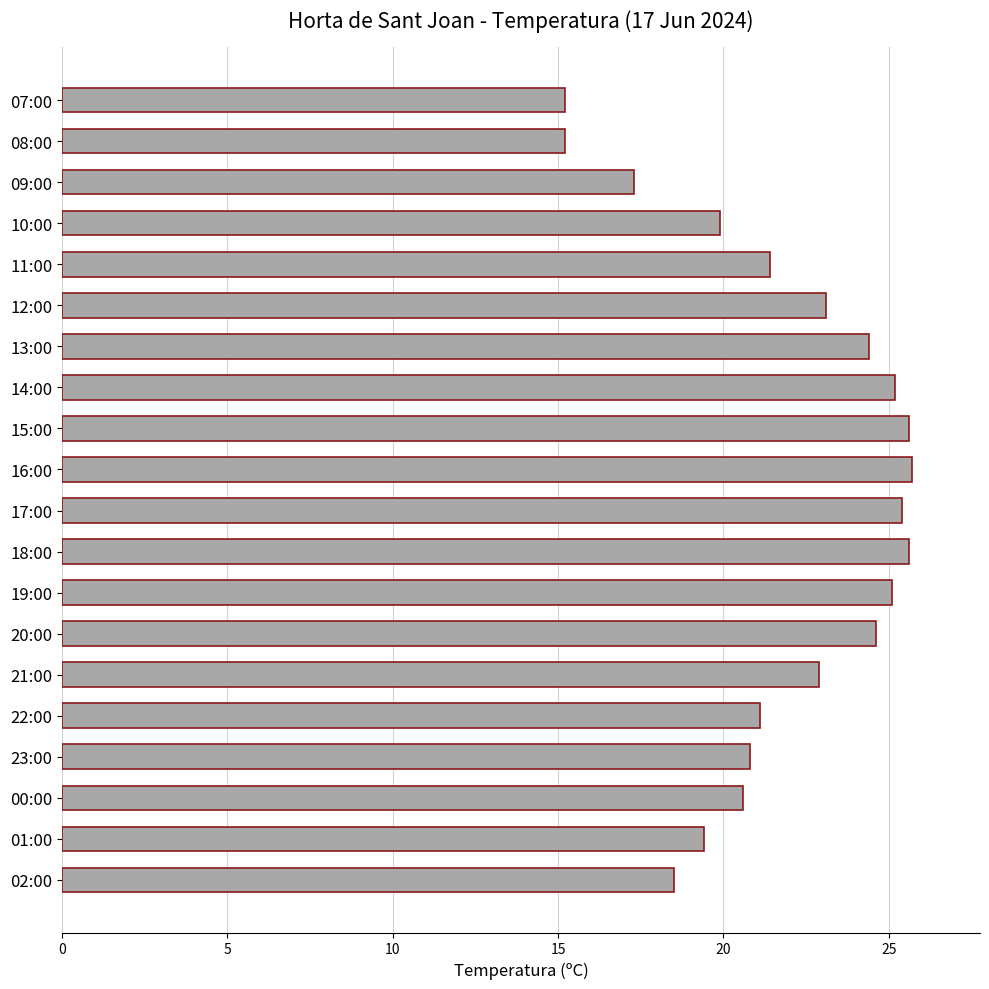

What is the smallest value displayed?

15.2